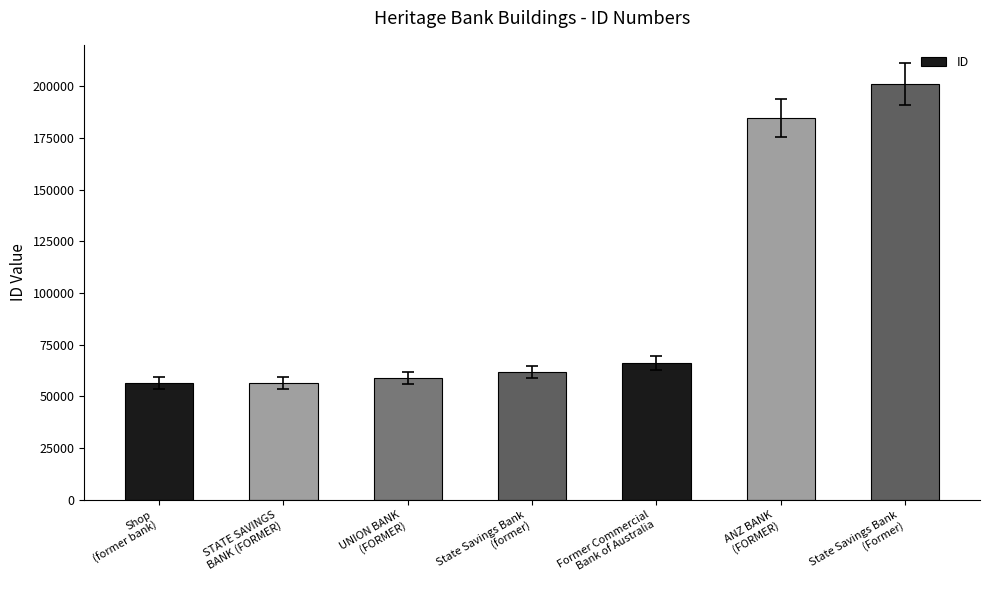

What is the greatest value displayed?

201147